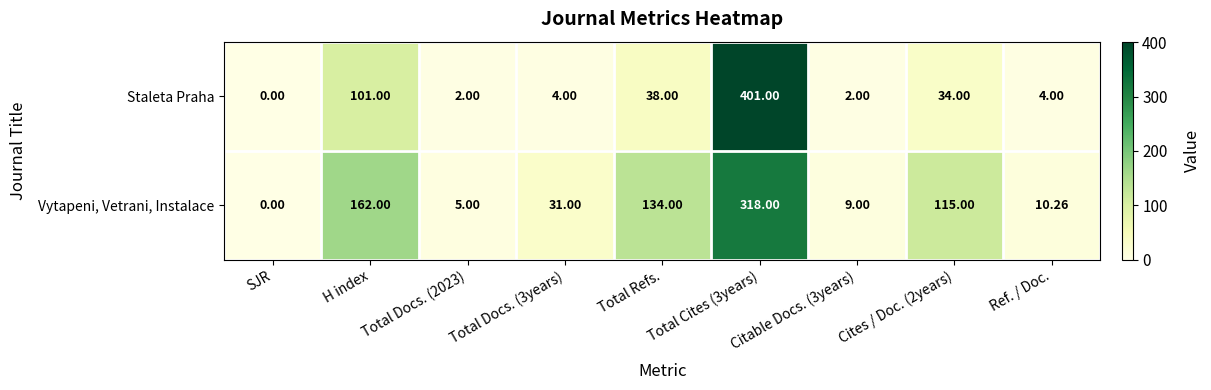

What is the spread (max minus min) of values at Ref. / Doc.?

6.3